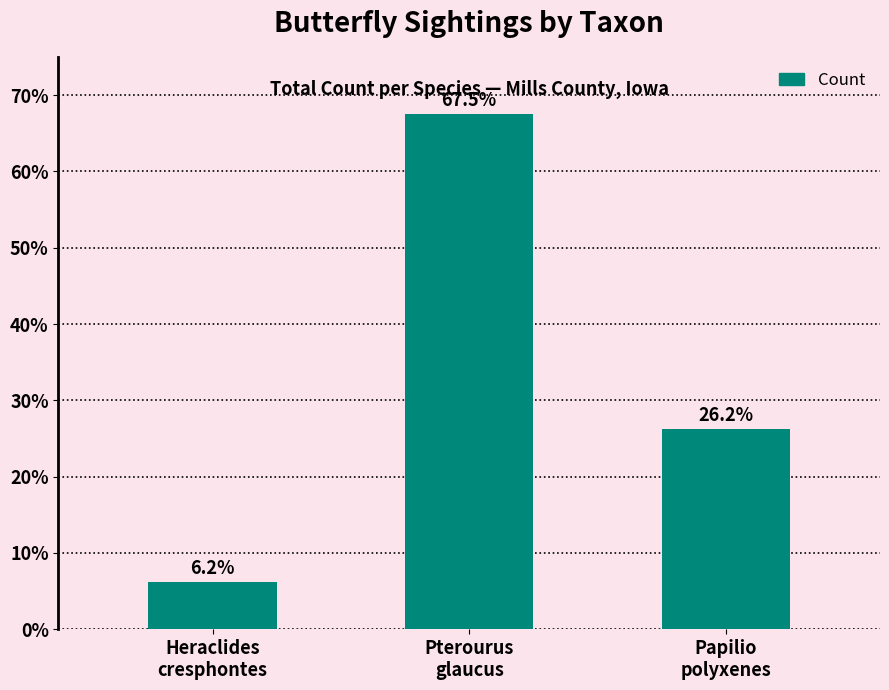

True or false: the data shows 26.2 at Papilio
polyxenes.

True